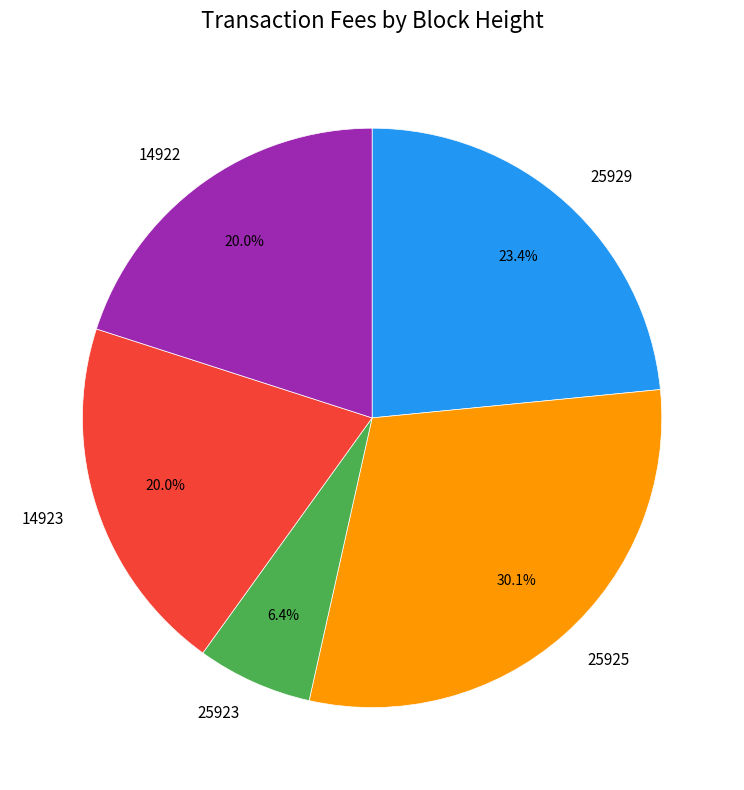

To the nearest percent, what is the average slice percentage?

20%